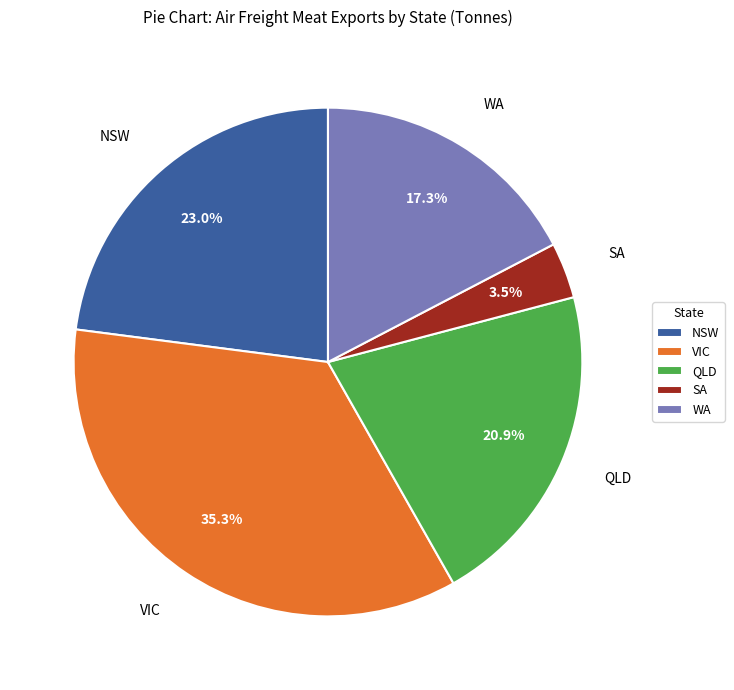

Between QLD and WA, which is larger?

QLD